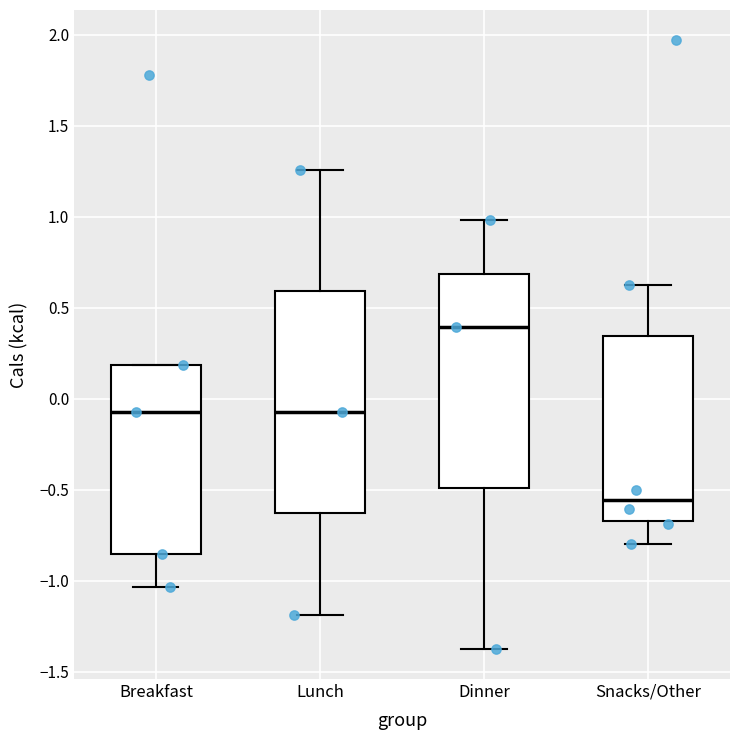

Reading left to right, read every box against the y-axis: the position of its median line, the range the box covers, and the ends of its whiskers. The values are not printed on the chart, so give them approximately, as read against the axis.

Breakfast: median -0.05, box -0.85 to 0.20, whiskers -1.05 to 0.20
Lunch: median -0.05, box -0.65 to 0.60, whiskers -1.20 to 1.25
Dinner: median 0.40, box -0.50 to 0.70, whiskers -1.35 to 1.00
Snacks/Other: median -0.55, box -0.65 to 0.35, whiskers -0.80 to 0.60